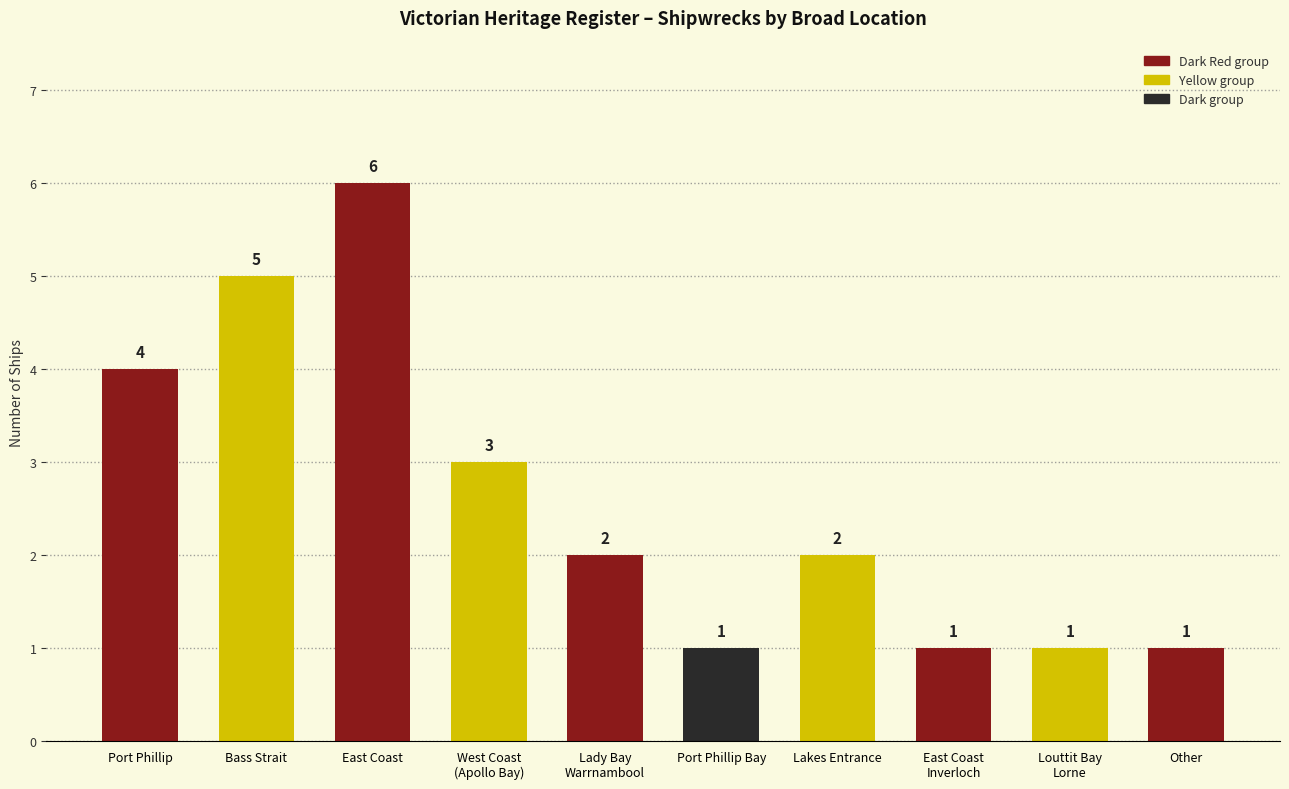

What is the label of the 8th bar from the right?

East Coast